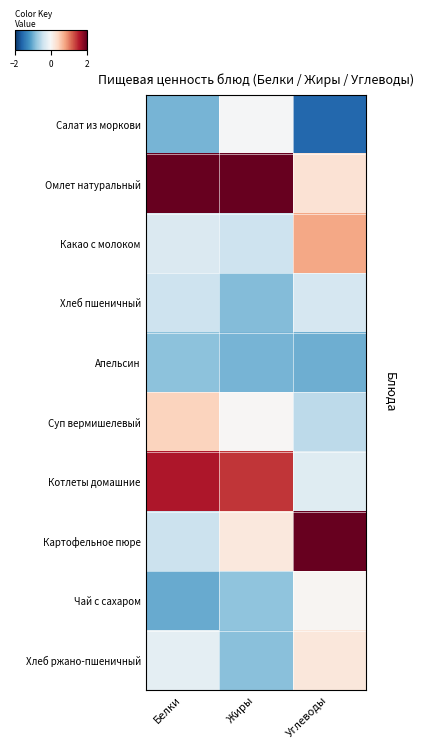

Reading left to right, what are all the values shown in this chart?

Салат из моркови: Белки=-0.9	Жиры=-0.0	Углеводы=-1.6
Омлет натуральный: Белки=2.0	Жиры=2.2	Углеводы=0.3
Какао с молоком: Белки=-0.3	Жиры=-0.4	Углеводы=0.8
Хлеб пшеничный: Белки=-0.4	Жиры=-0.9	Углеводы=-0.3
Апельсин: Белки=-0.8	Жиры=-0.9	Углеводы=-1.0
Суп вермишелевый: Белки=0.4	Жиры=0.0	Углеводы=-0.5
Котлеты домашние: Белки=1.6	Жиры=1.4	Углеводы=-0.2
Картофельное пюре: Белки=-0.4	Жиры=0.2	Углеводы=2.3
Чай с сахаром: Белки=-1.0	Жиры=-0.8	Углеводы=0.0
Хлеб ржано-пшеничный: Белки=-0.2	Жиры=-0.8	Углеводы=0.2